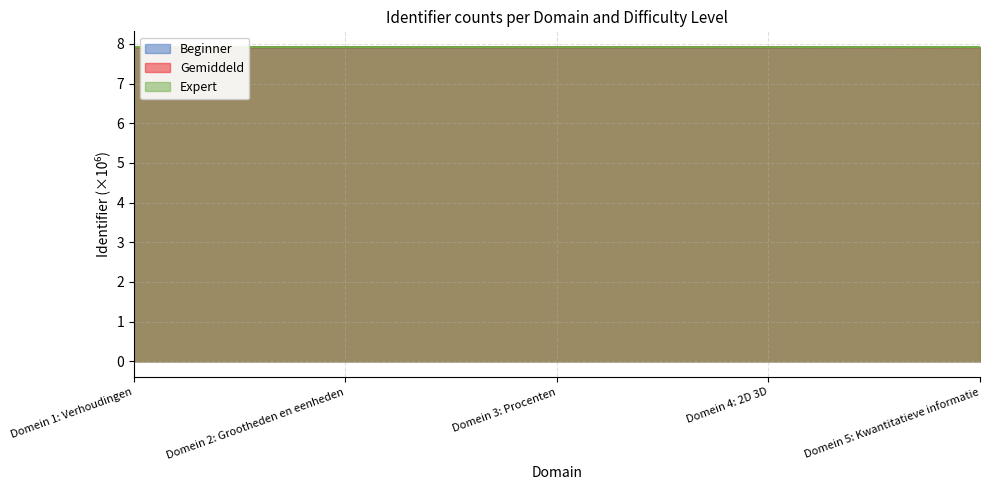

Is it true that Beginner equals 7.9 at Domein 3: Procenten?

True